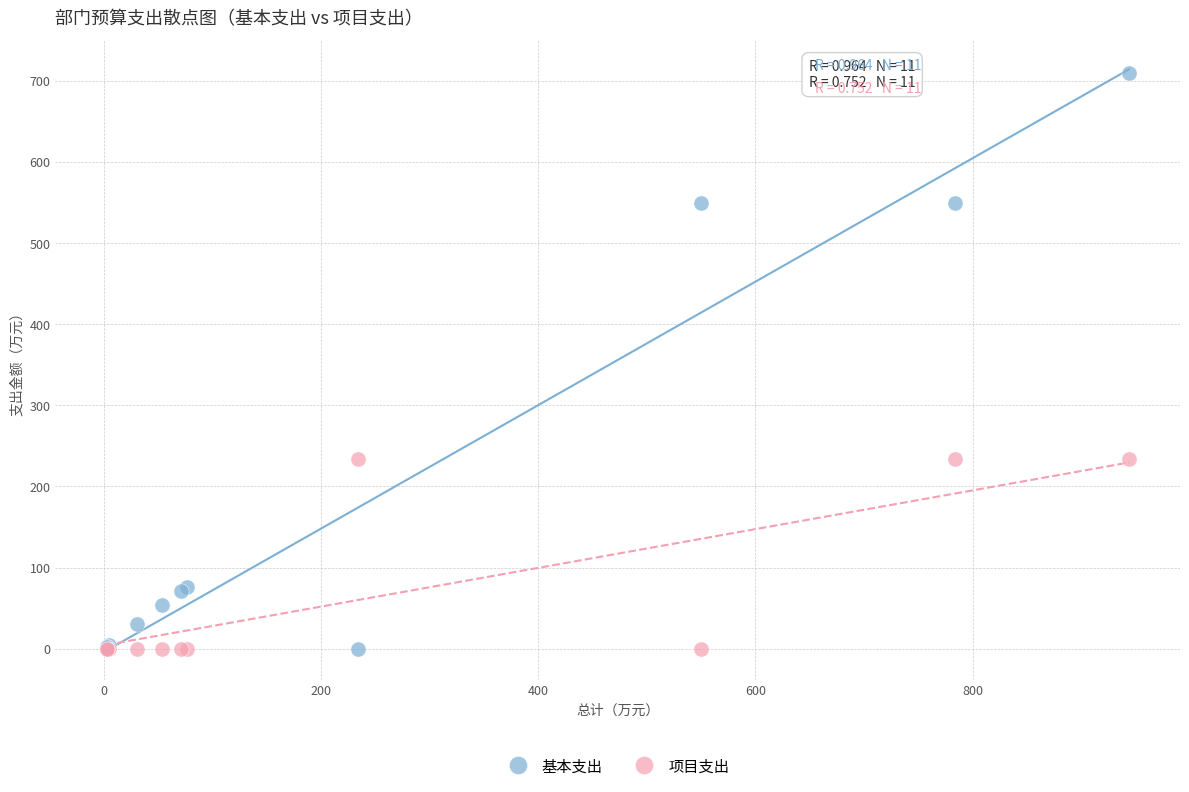

Which series contains the highest Y value?

基本支出